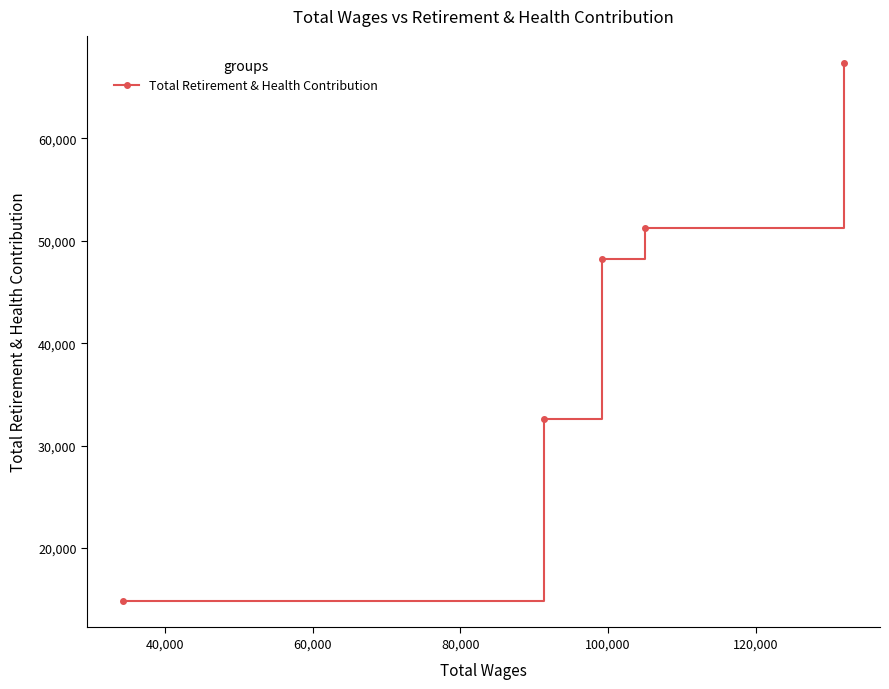

True or false: the data has more than 0 interior local peaks.

False